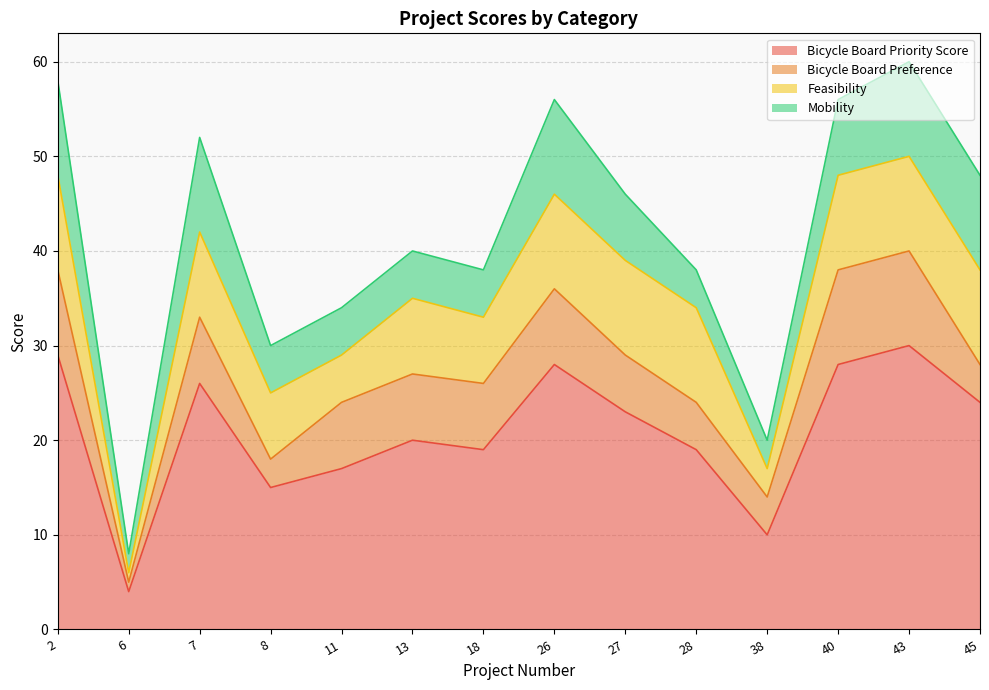

True or false: Bicycle Board Priority Score has a value of 26 at 7.

True